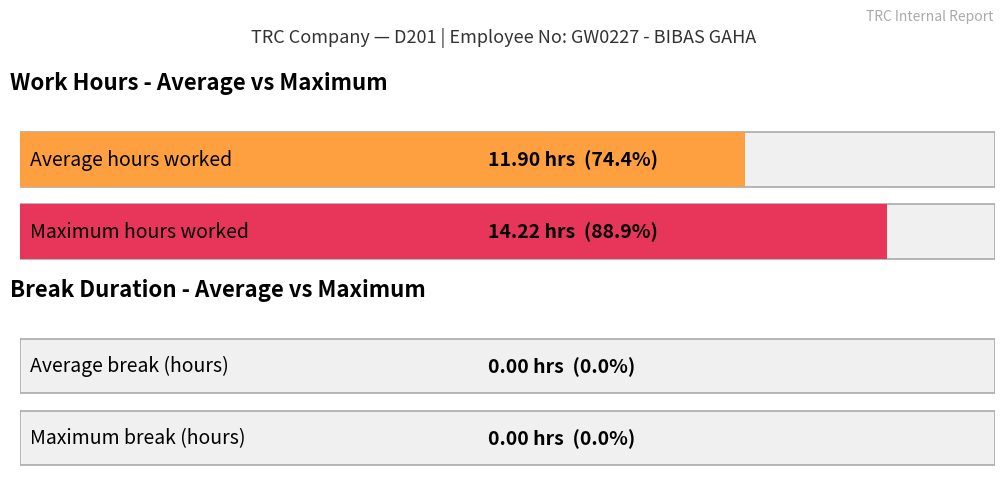

The value at Day 16 is 17.9. True or false?

False